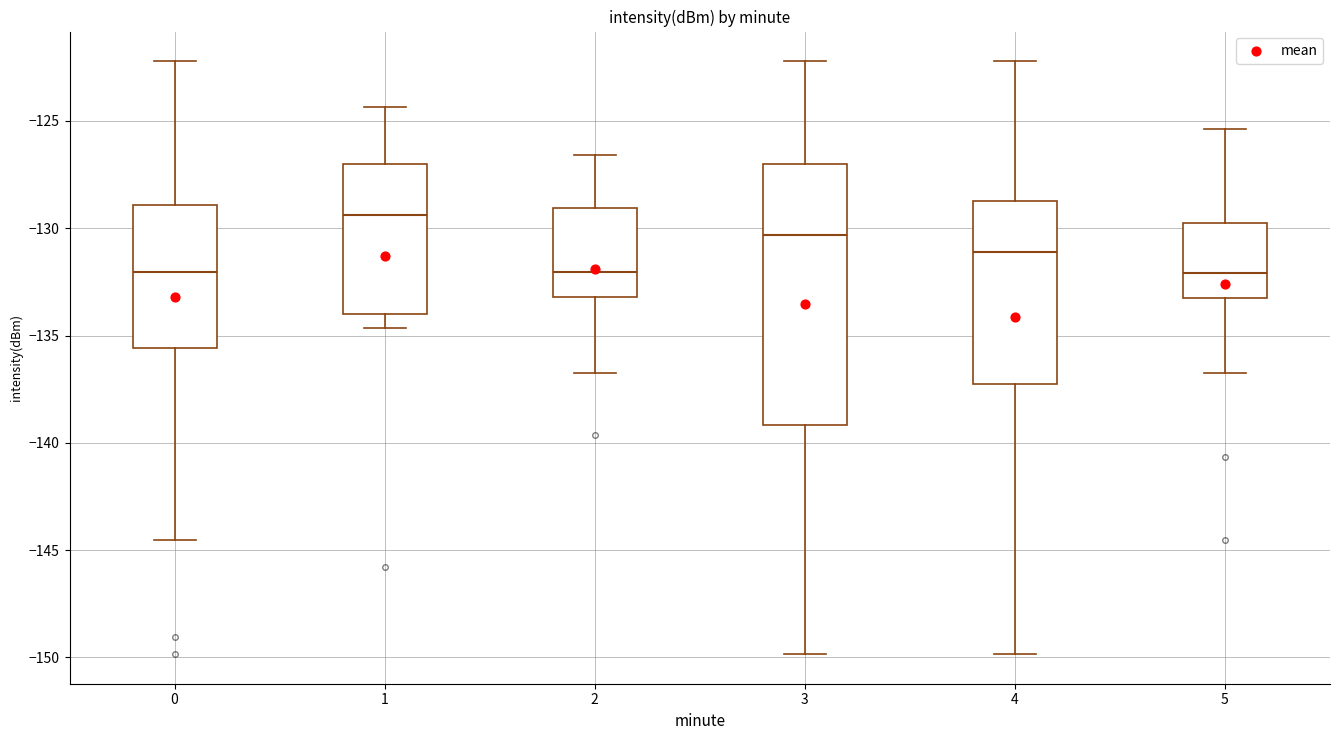

Reading left to right, read every box against the y-axis: the position of its median line, the range the box covers, and the ends of its whiskers. The values are not printed on the chart, so give them approximately, as read against the axis.

0: median -132.0, box -135.5 to -129.0, whiskers -144.5 to -122.0
1: median -129.5, box -134.0 to -127.0, whiskers -134.5 to -124.5
2: median -132.0, box -133.0 to -129.0, whiskers -137.0 to -126.5
3: median -130.5, box -139.0 to -127.0, whiskers -150.0 to -122.0
4: median -131.0, box -137.0 to -128.5, whiskers -150.0 to -122.0
5: median -132.0, box -133.5 to -130.0, whiskers -137.0 to -125.5